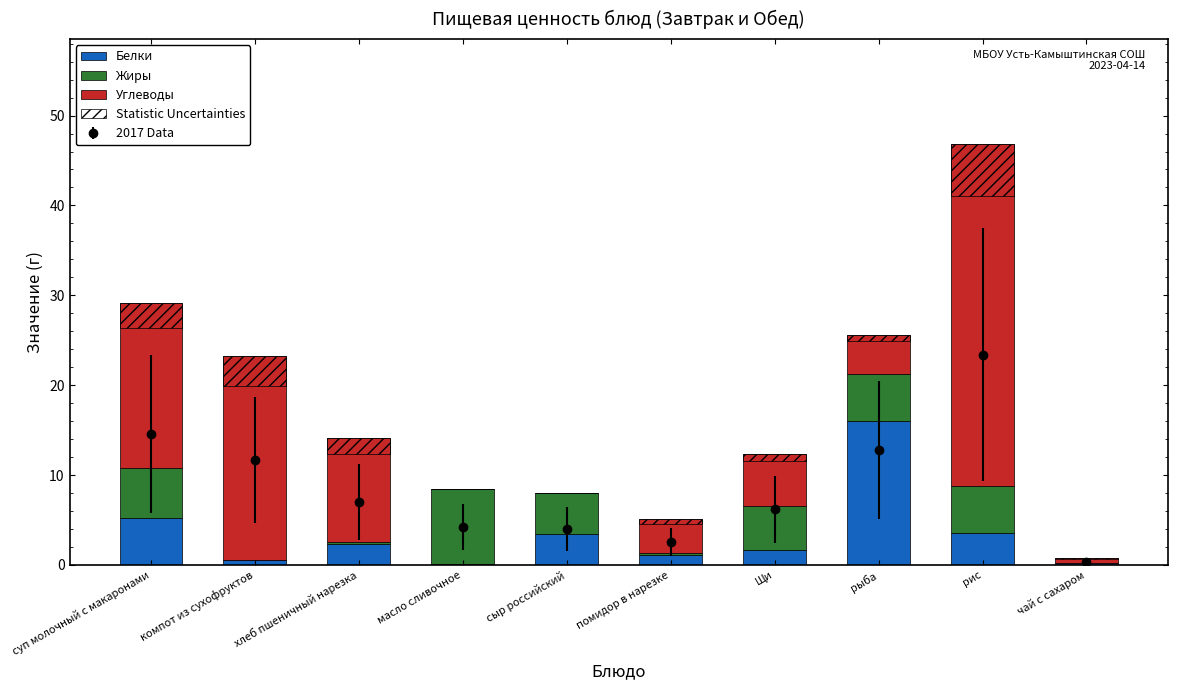

At which category is the sum across all series the highest?

рис